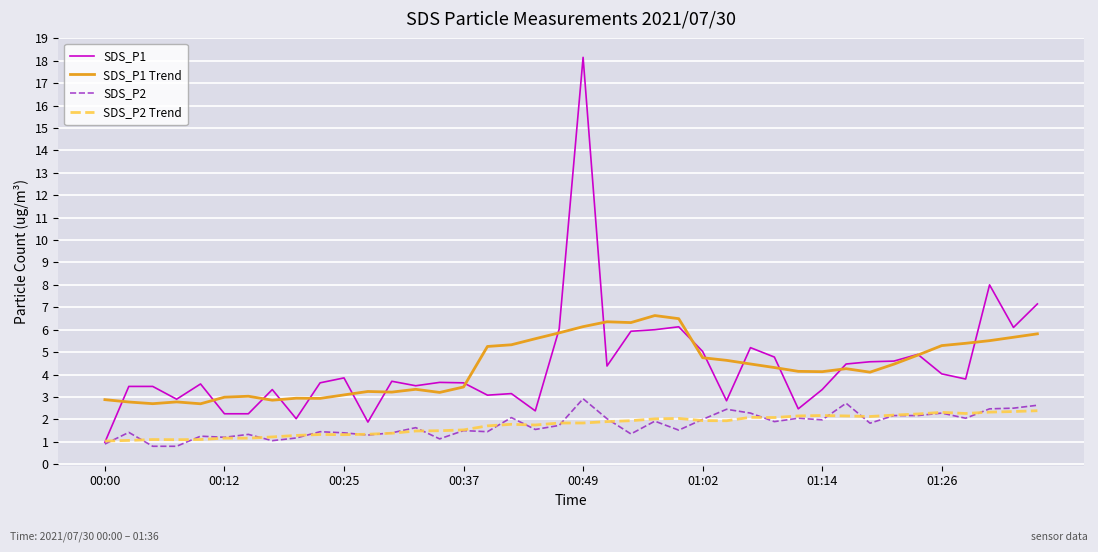

Which series has the largest range (max minus min)?

SDS_P1